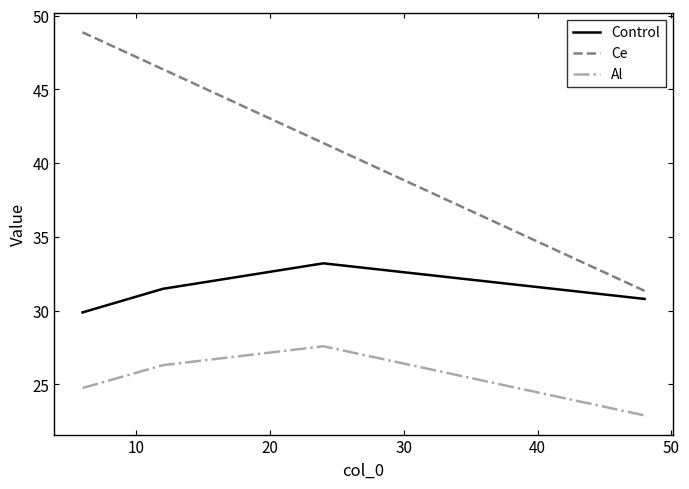

Which series has the largest total across all categories?

Ce